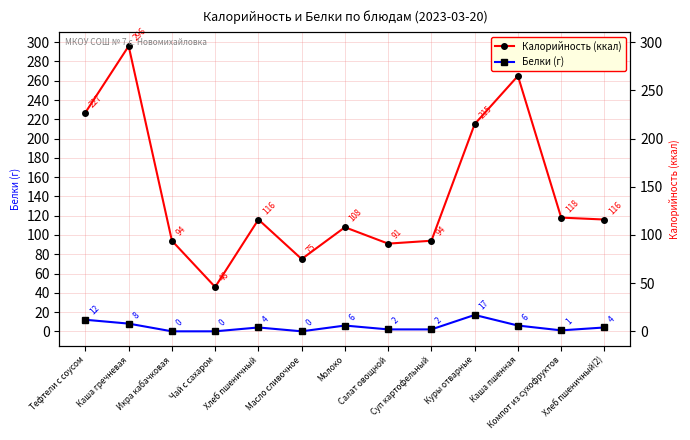

Which series has the largest total across all categories?

Калорийность (ккал)